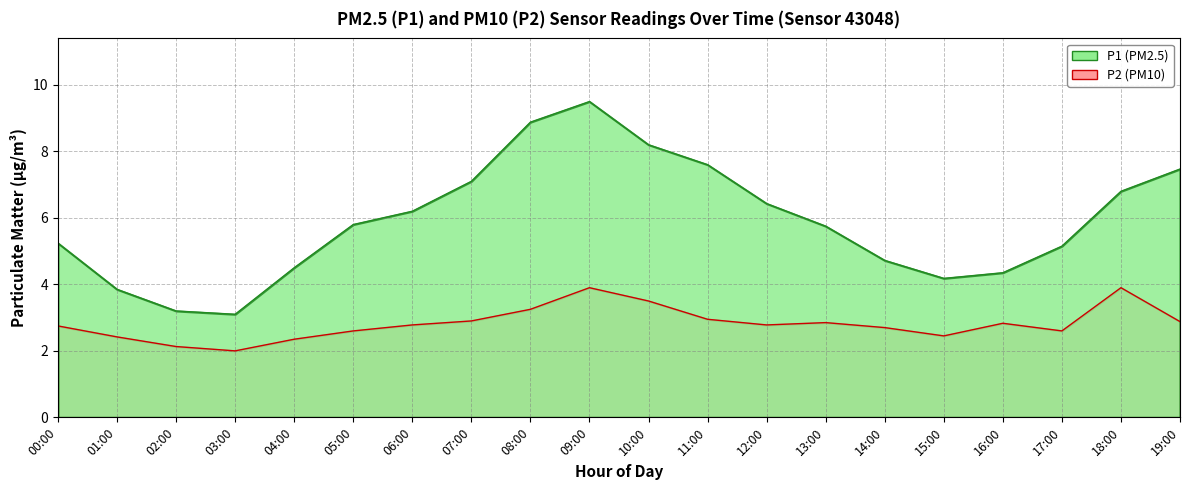

Does the chart have visible grid lines?

Yes